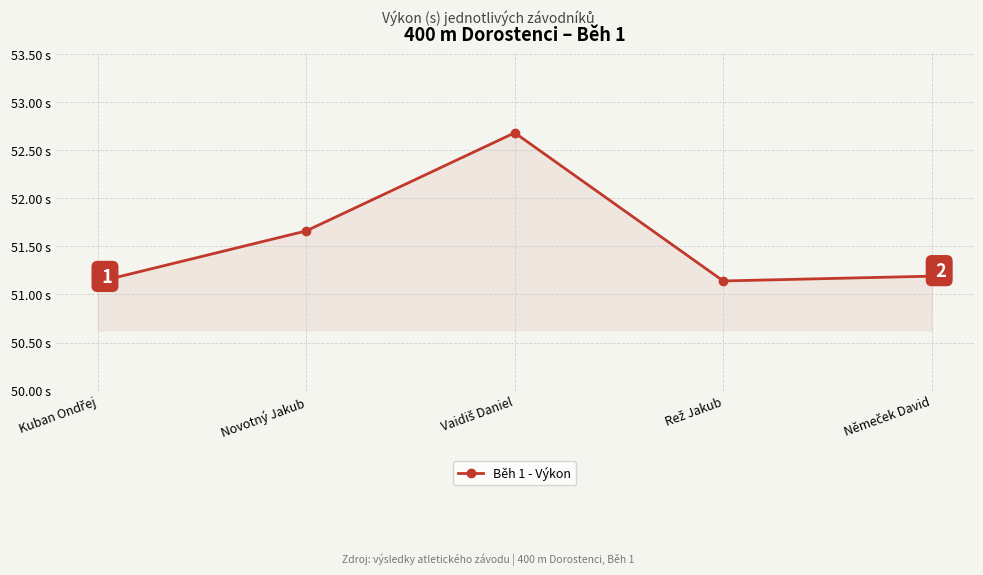

Is this an area chart (filled region under the line)?

Yes